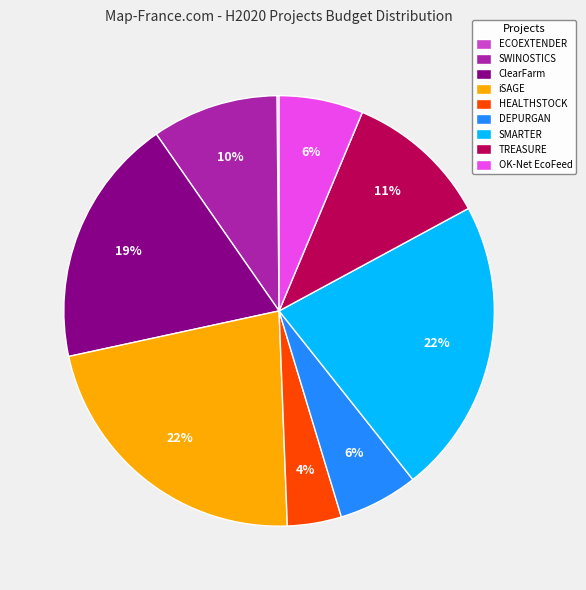

Which has a higher value, DEPURGAN or SMARTER?

SMARTER